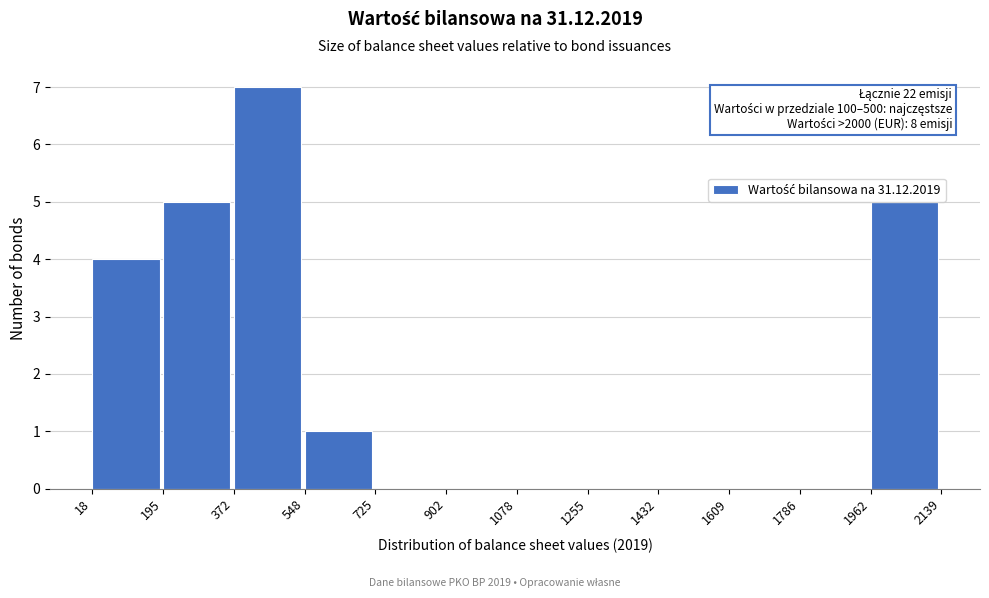

Over which range of the x-axis is the bar tallest?

372 to 548